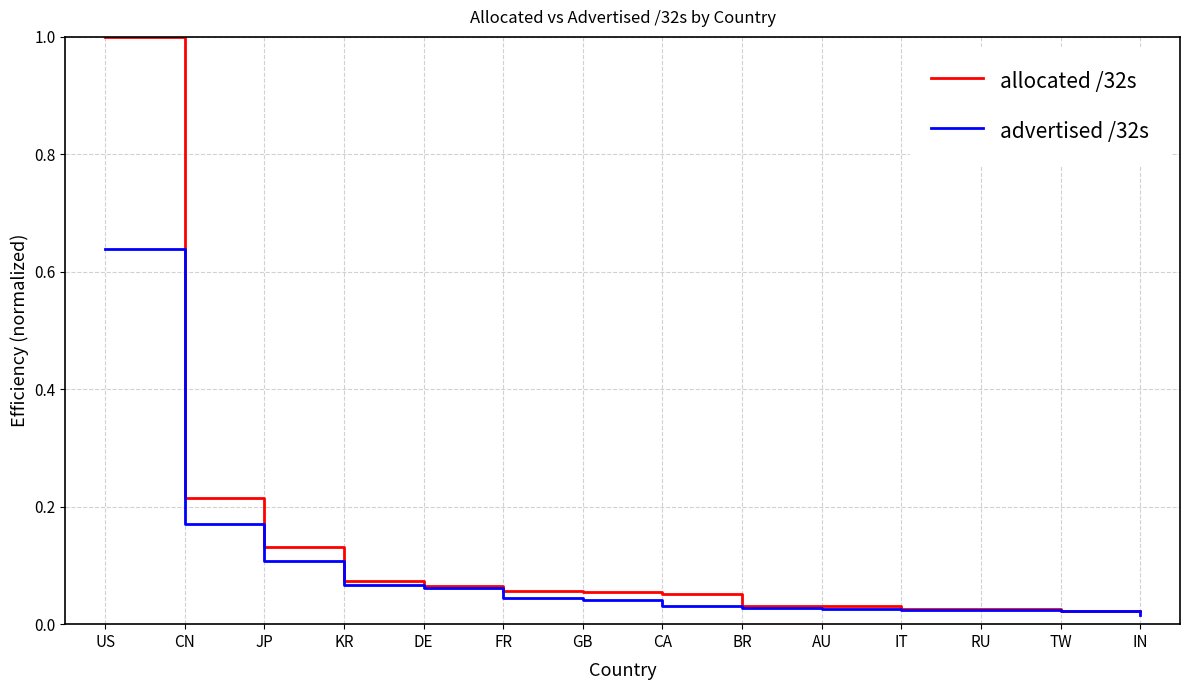

List the series in order of their peak value, highest first.

allocated /32s, advertised /32s